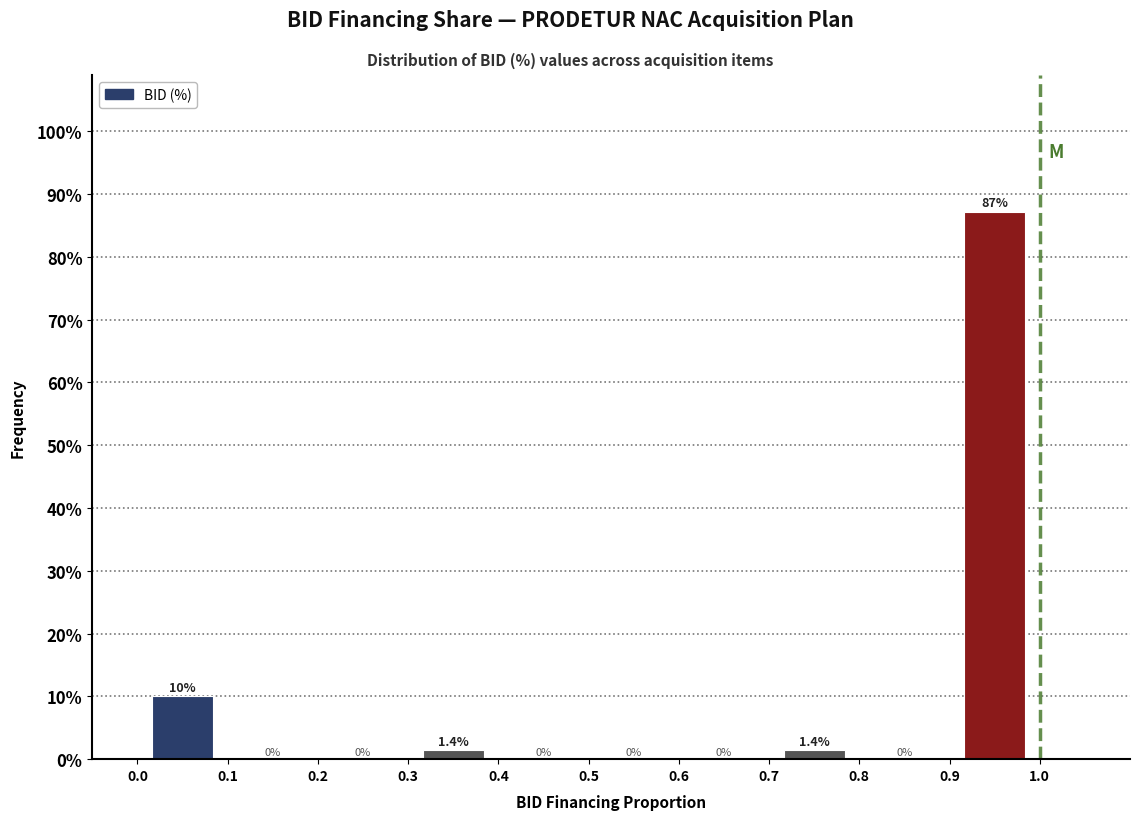

Over which range of the x-axis is the bar tallest?

0.9 to 1.0